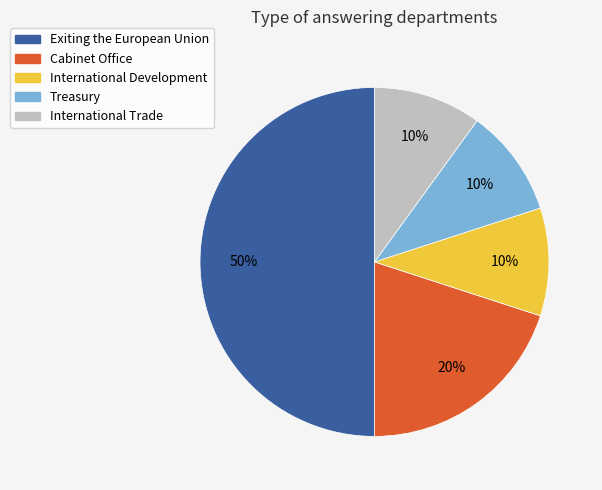

How many slices are in this pie chart?

5